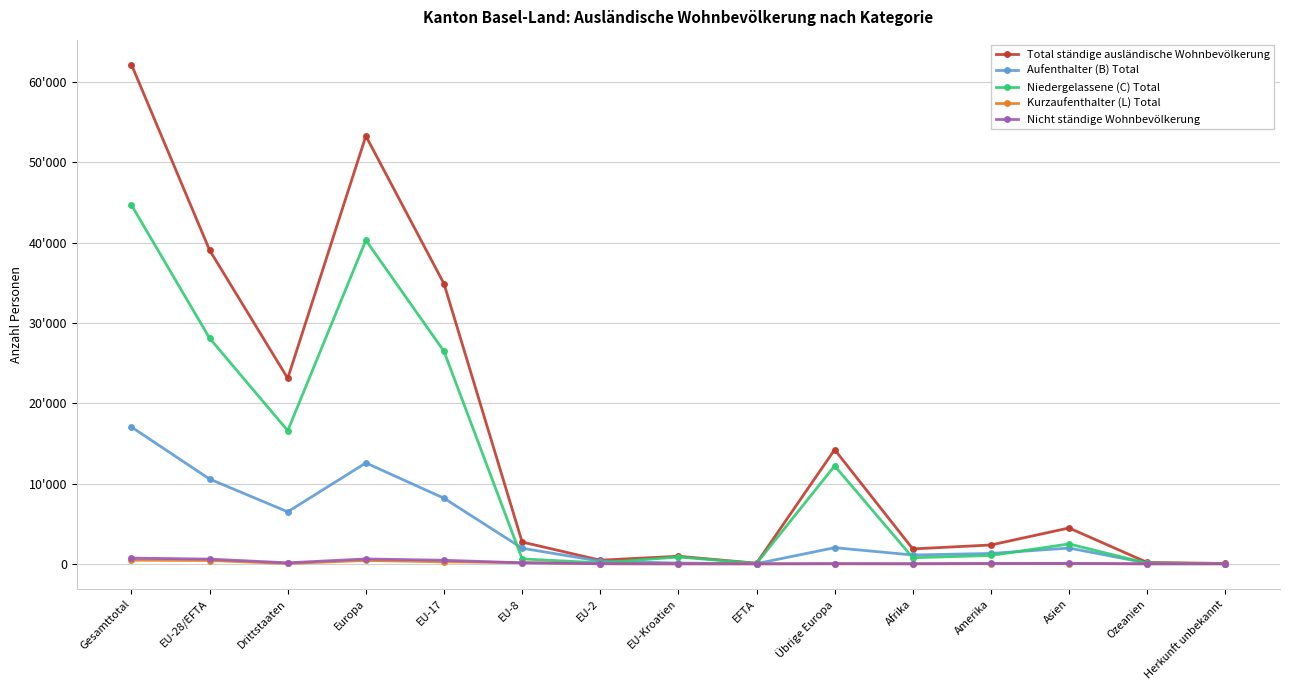

Does the chart have visible grid lines?

Yes